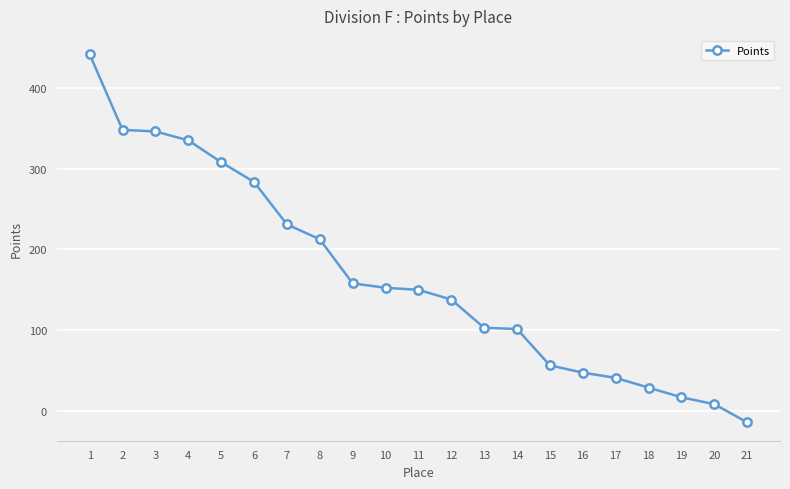

Is this an area chart (filled region under the line)?

No